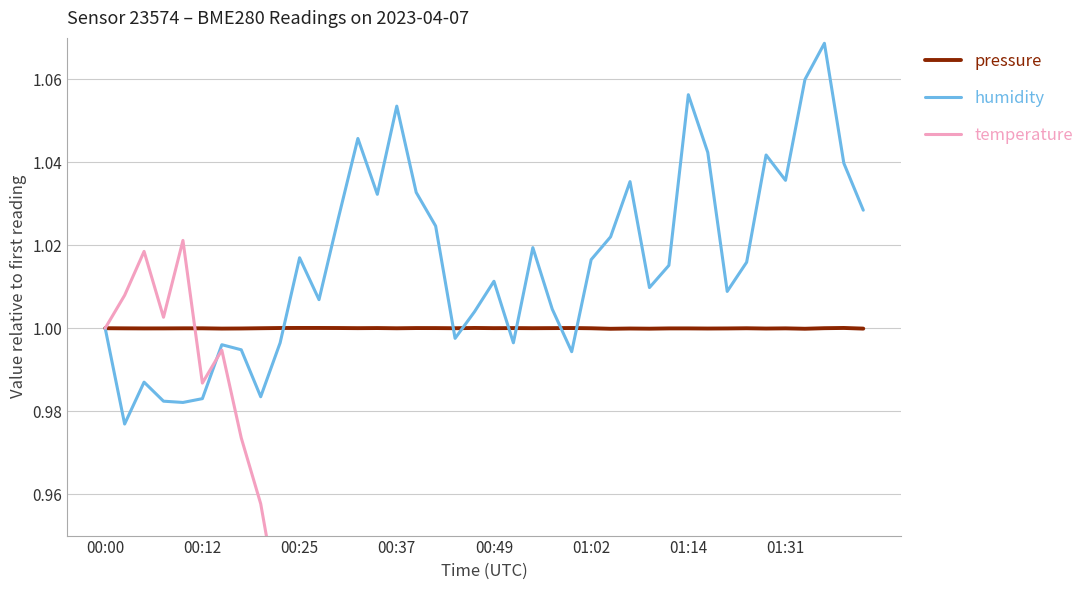

Which series has the largest total across all categories?

humidity